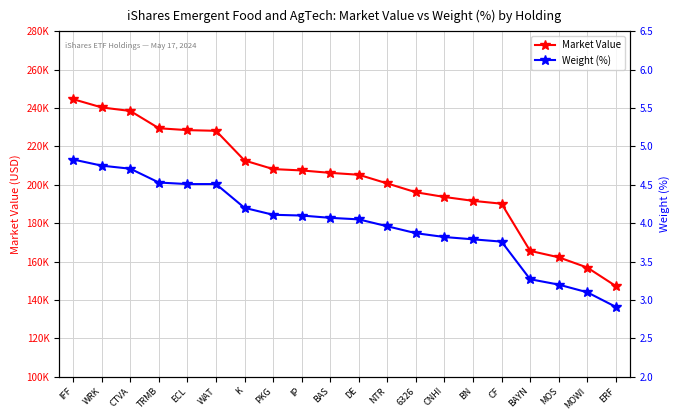

What is the sum of all Weight (%) values?

80.0